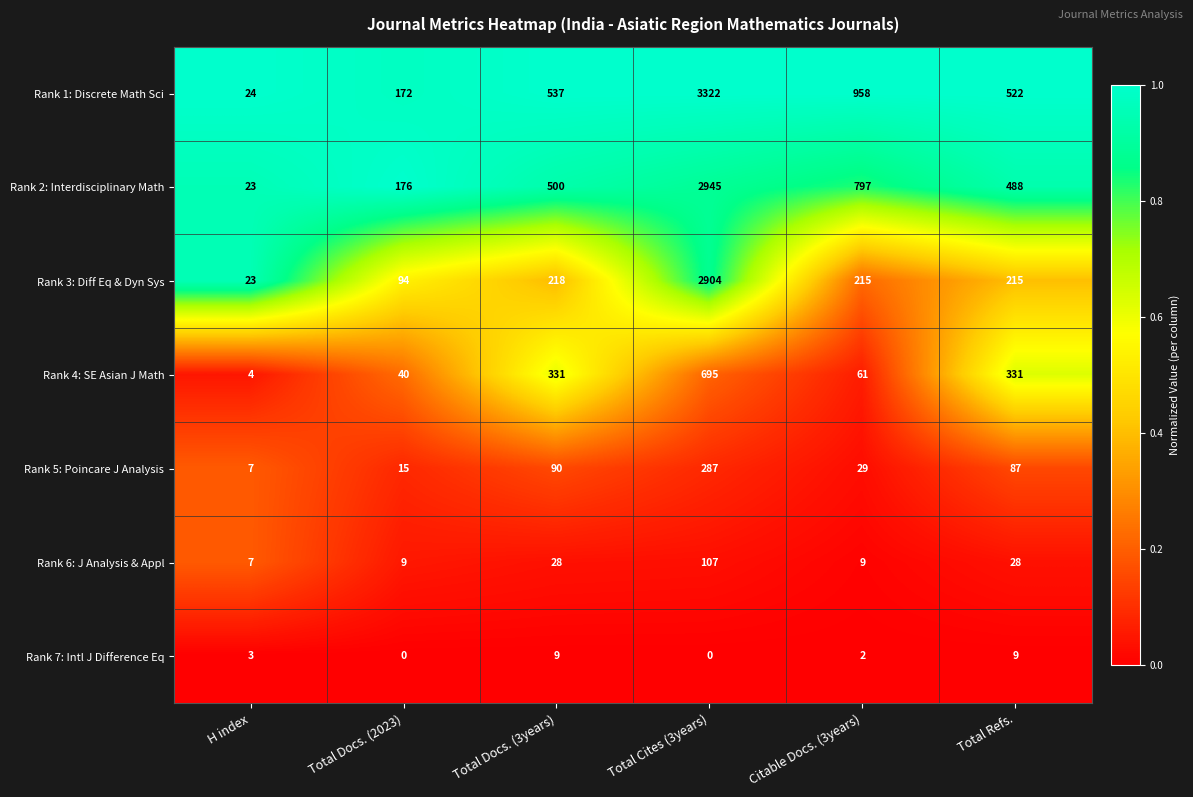

What is the greatest value displayed?

3322